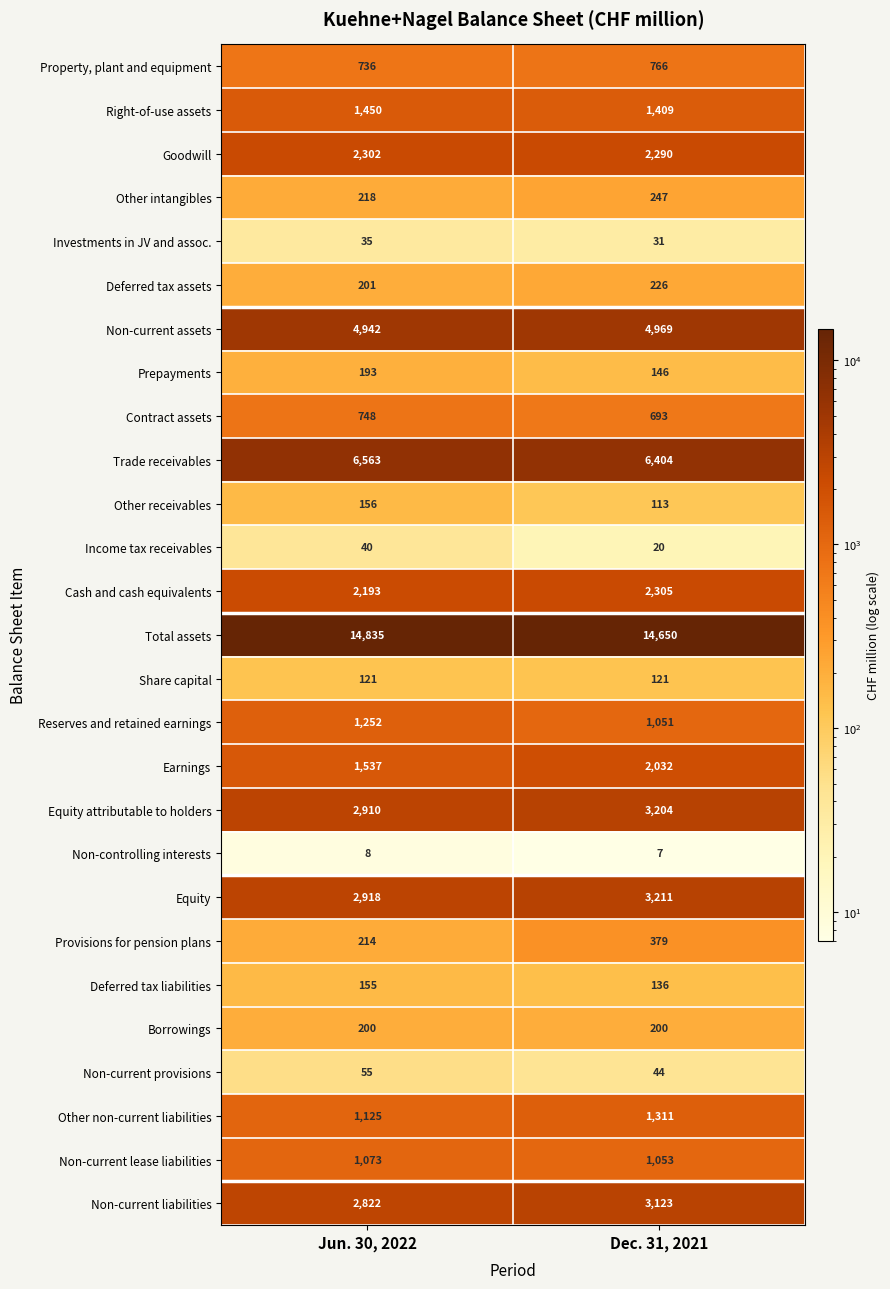

What is the maximum value shown in the chart?

14835